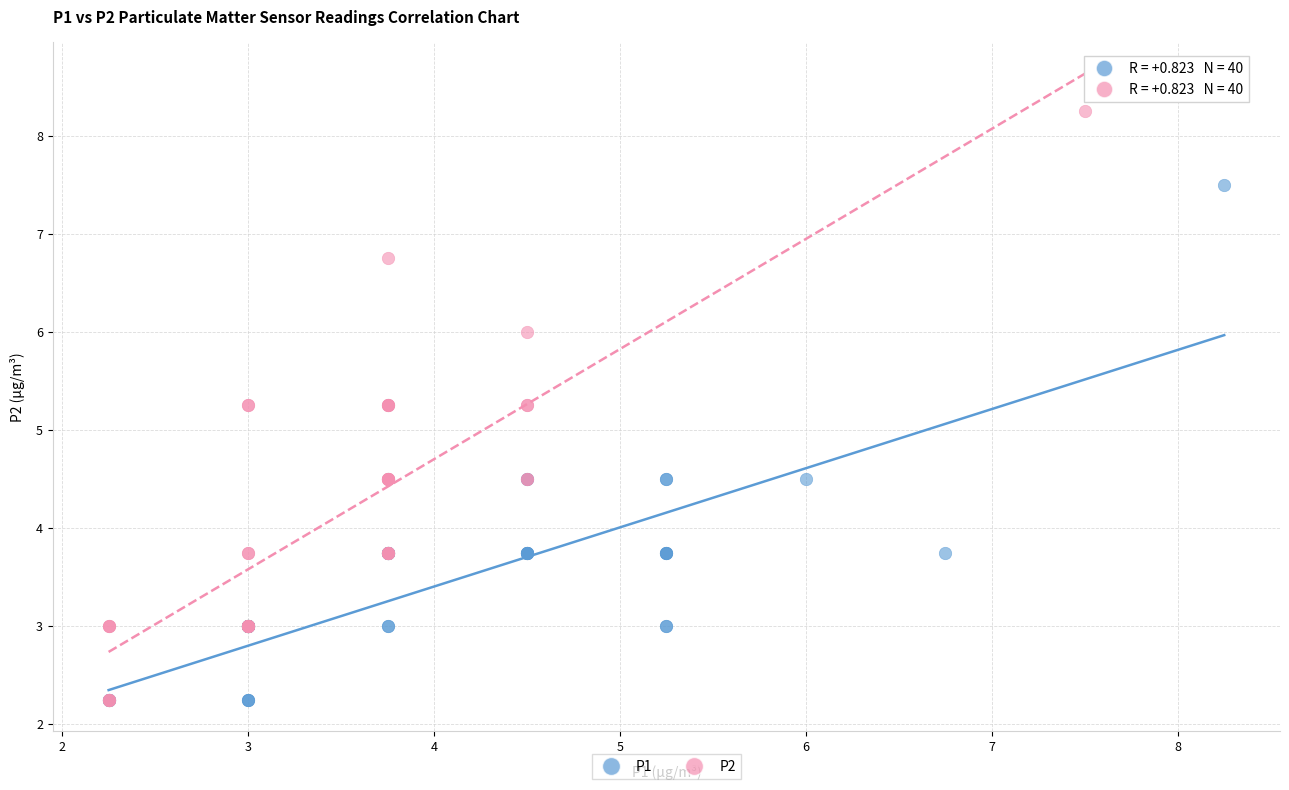

Which series has the widest spread of Y values?

P2